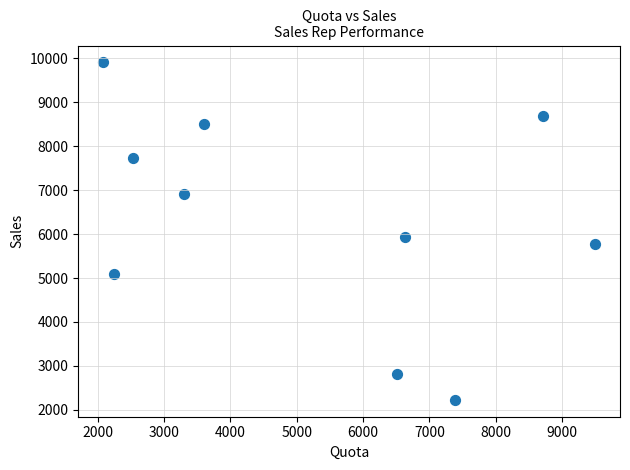

What is the average Y value?

6361